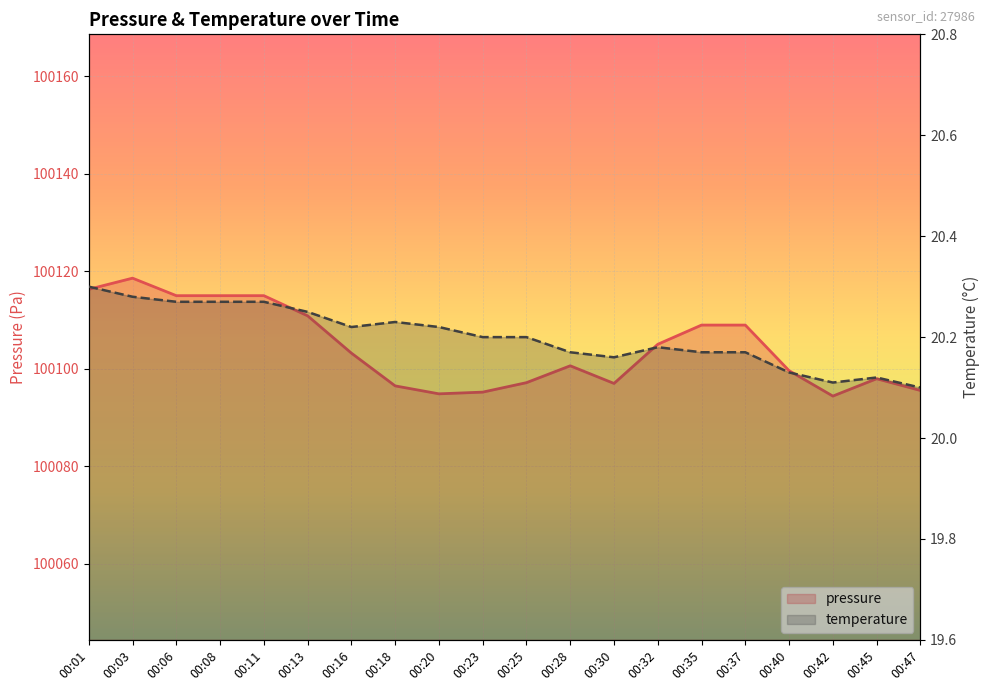

Reading left to right, list all the values displayed in this chart.

pressure: 100116.3	100118.6	100115.0	100115.0	100115.0	100110.8	100103.2	100096.5	100094.8	100095.2	100097.1	100100.6	100097.0	100105.0	100108.9	100108.9	100099.6	100094.4	100097.9	100095.5
temperature: 20.3	20.3	20.3	20.3	20.3	20.2	20.2	20.2	20.2	20.2	20.2	20.2	20.2	20.2	20.2	20.2	20.1	20.1	20.1	20.1